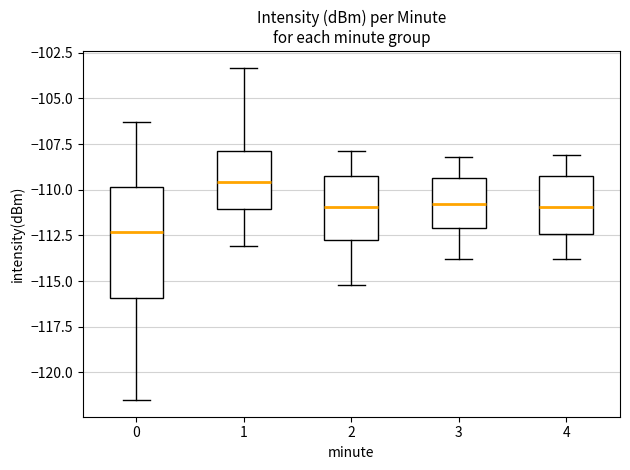

Reading left to right, transcribe this box plot: for each box, give where its median line is, the range the box spans, and where its two whiskers end, as read against the y-axis. The values are not printed on the chart, so give them approximately, as read against the axis.

0: median -112.5, box -116.0 to -110.0, whiskers -121.5 to -106.5
1: median -109.5, box -111.0 to -108.0, whiskers -113.0 to -103.5
2: median -111.0, box -113.0 to -109.0, whiskers -115.0 to -108.0
3: median -111.0, box -112.0 to -109.5, whiskers -114.0 to -108.0
4: median -111.0, box -112.5 to -109.0, whiskers -114.0 to -108.0